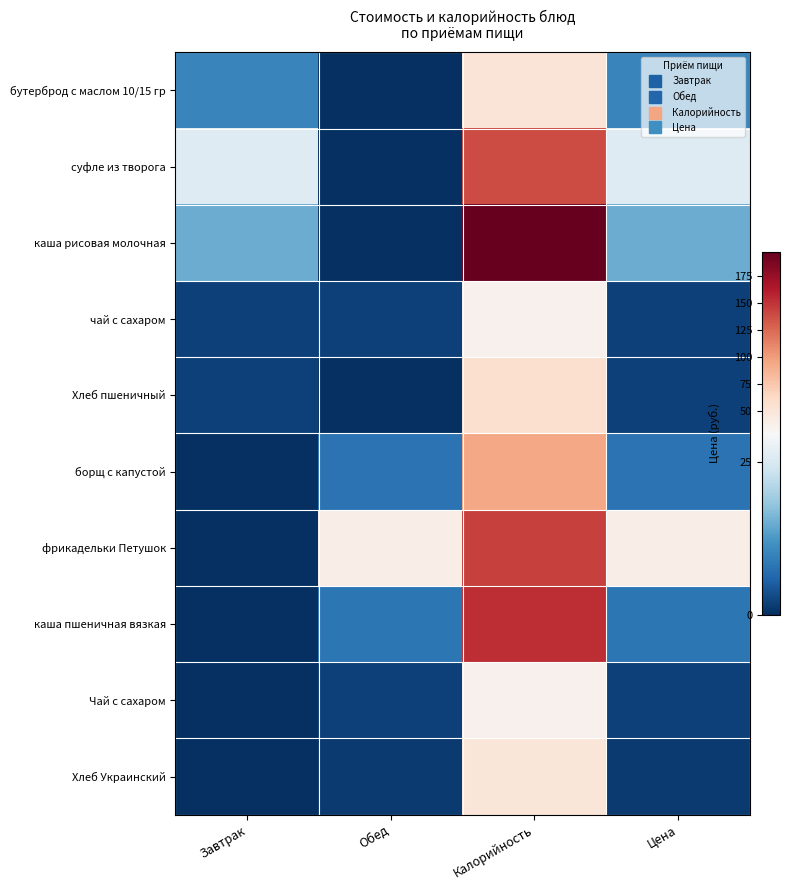

Reading left to right, list all the values displayed in this chart.

бутерброд с маслом 10/15 гр: Завтрак=10.0	Обед=0.0	Калорийность=51.0	Цена=10.0
суфле из творога: Завтрак=25.8	Обед=0.0	Калорийность=138.0	Цена=25.8
каша рисовая молочная: Завтрак=15.0	Обед=0.0	Калорийность=196.7	Цена=15.0
чай с сахаром: Завтрак=2.1	Обед=2.1	Калорийность=37.4	Цена=2.1
Хлеб пшеничный: Завтрак=2.0	Обед=0.0	Калорийность=57.0	Цена=2.0
борщ с капустой: Завтрак=0.0	Обед=7.8	Калорийность=94.0	Цена=7.8
фрикадельки Петушок: Завтрак=0.0	Обед=40.5	Калорийность=143.6	Цена=40.5
каша пшеничная вязкая: Завтрак=0.0	Обед=8.3	Калорийность=153.1	Цена=8.3
Чай с сахаром: Завтрак=0.0	Обед=2.1	Калорийность=37.4	Цена=2.1
Хлеб Украинский: Завтрак=0.0	Обед=1.4	Калорийность=49.4	Цена=1.4